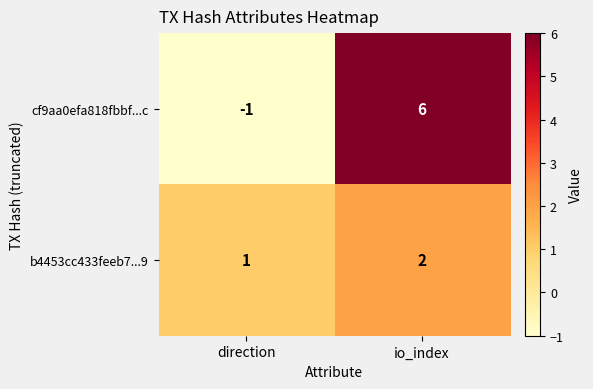

Reading right to left, extract all data points from this chart.

cf9aa0efa818fbbf...c: 6	-1
b4453cc433feeb7...9: 2	1